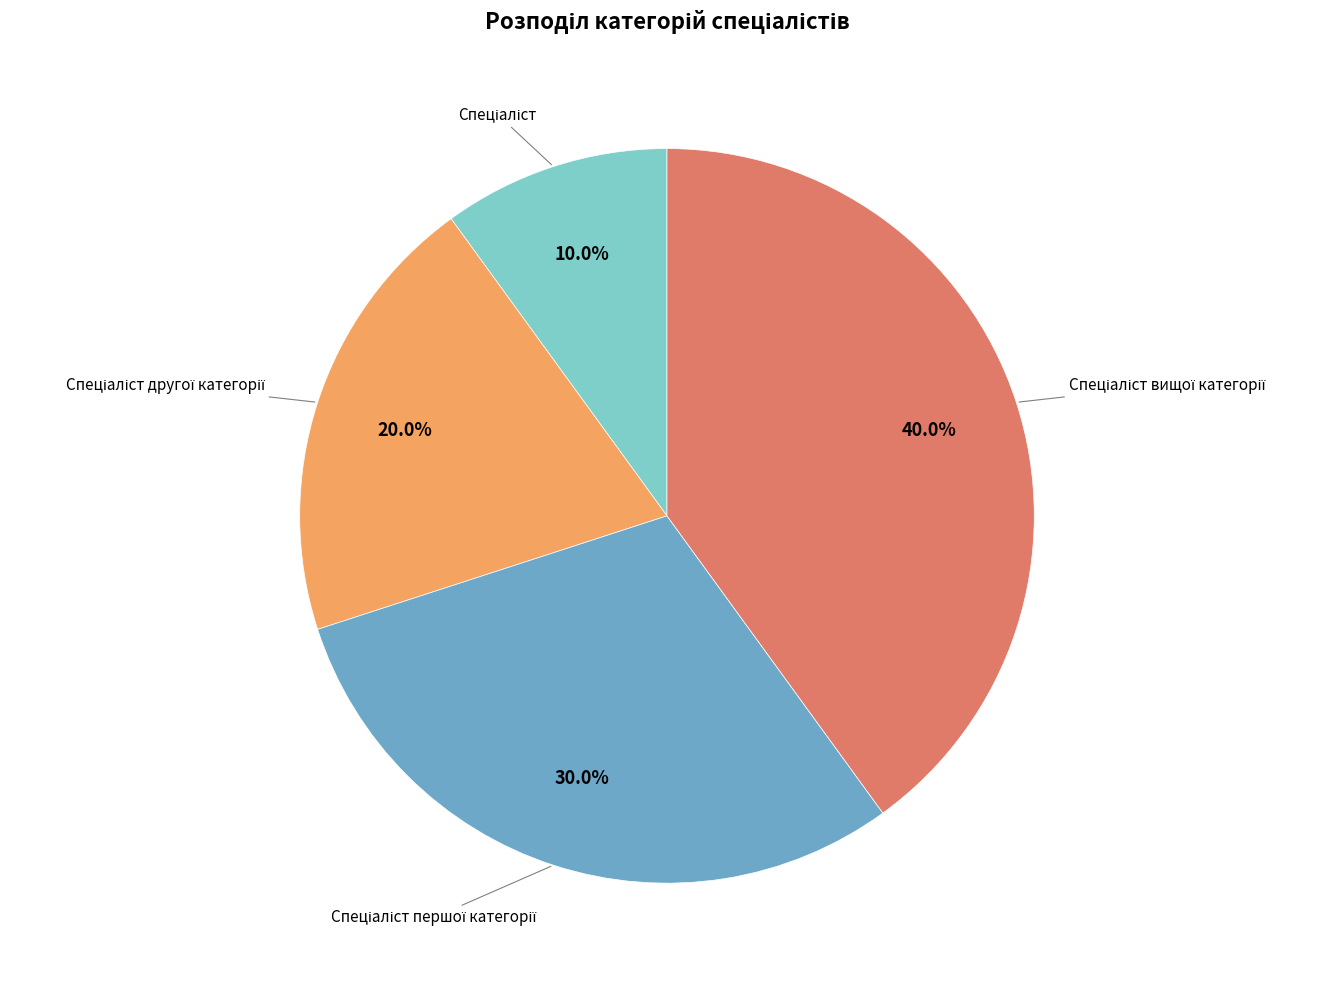

Is there any slice that represents more than half of the pie?

No